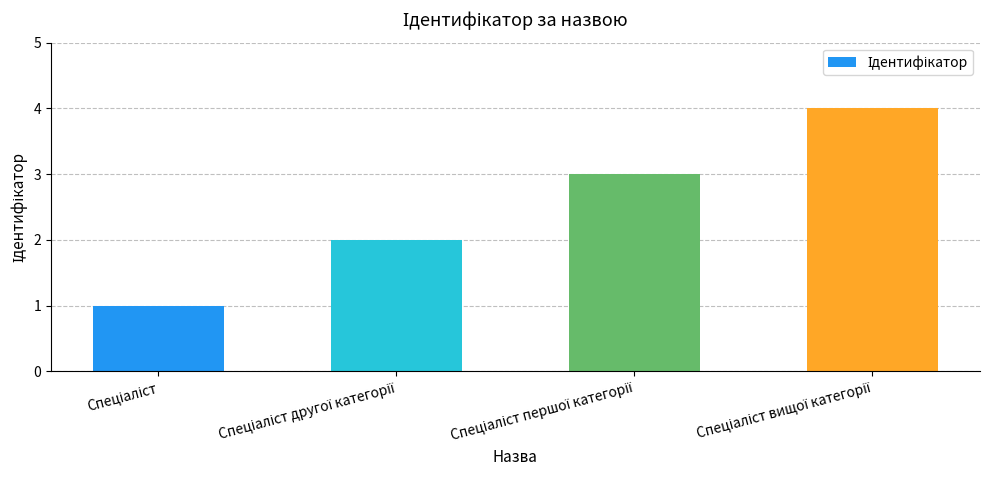

What is the sum of all values?

10